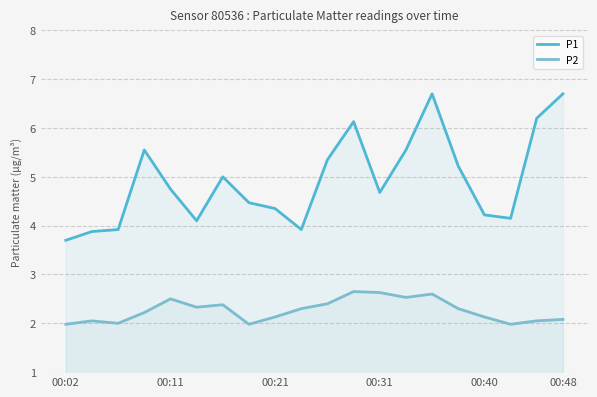

What is the difference between the maximum and minimum values in the P2 series?

0.7